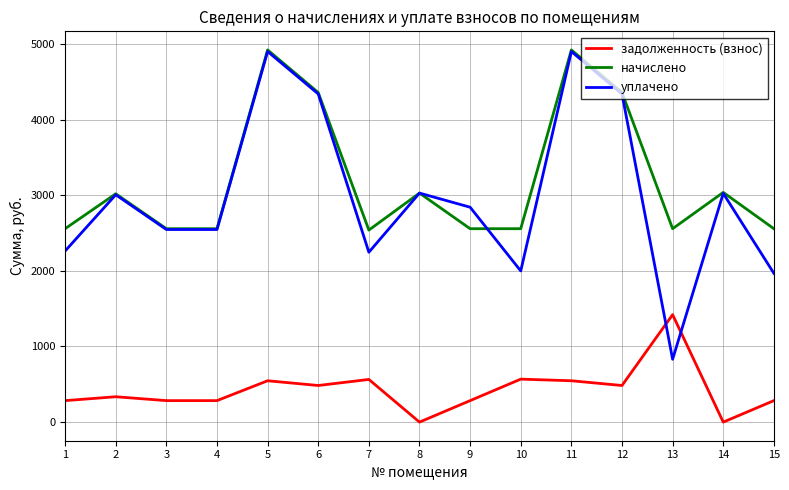

How many times do задолженность (взнос) and уплачено cross each other?

2